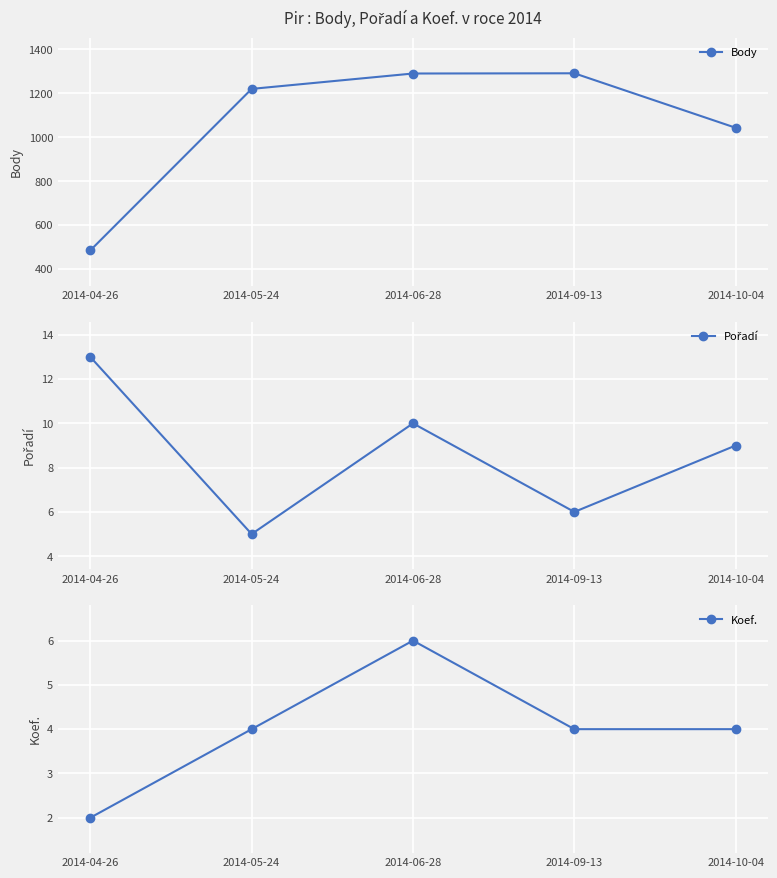

How many lines are shown in the chart?

3